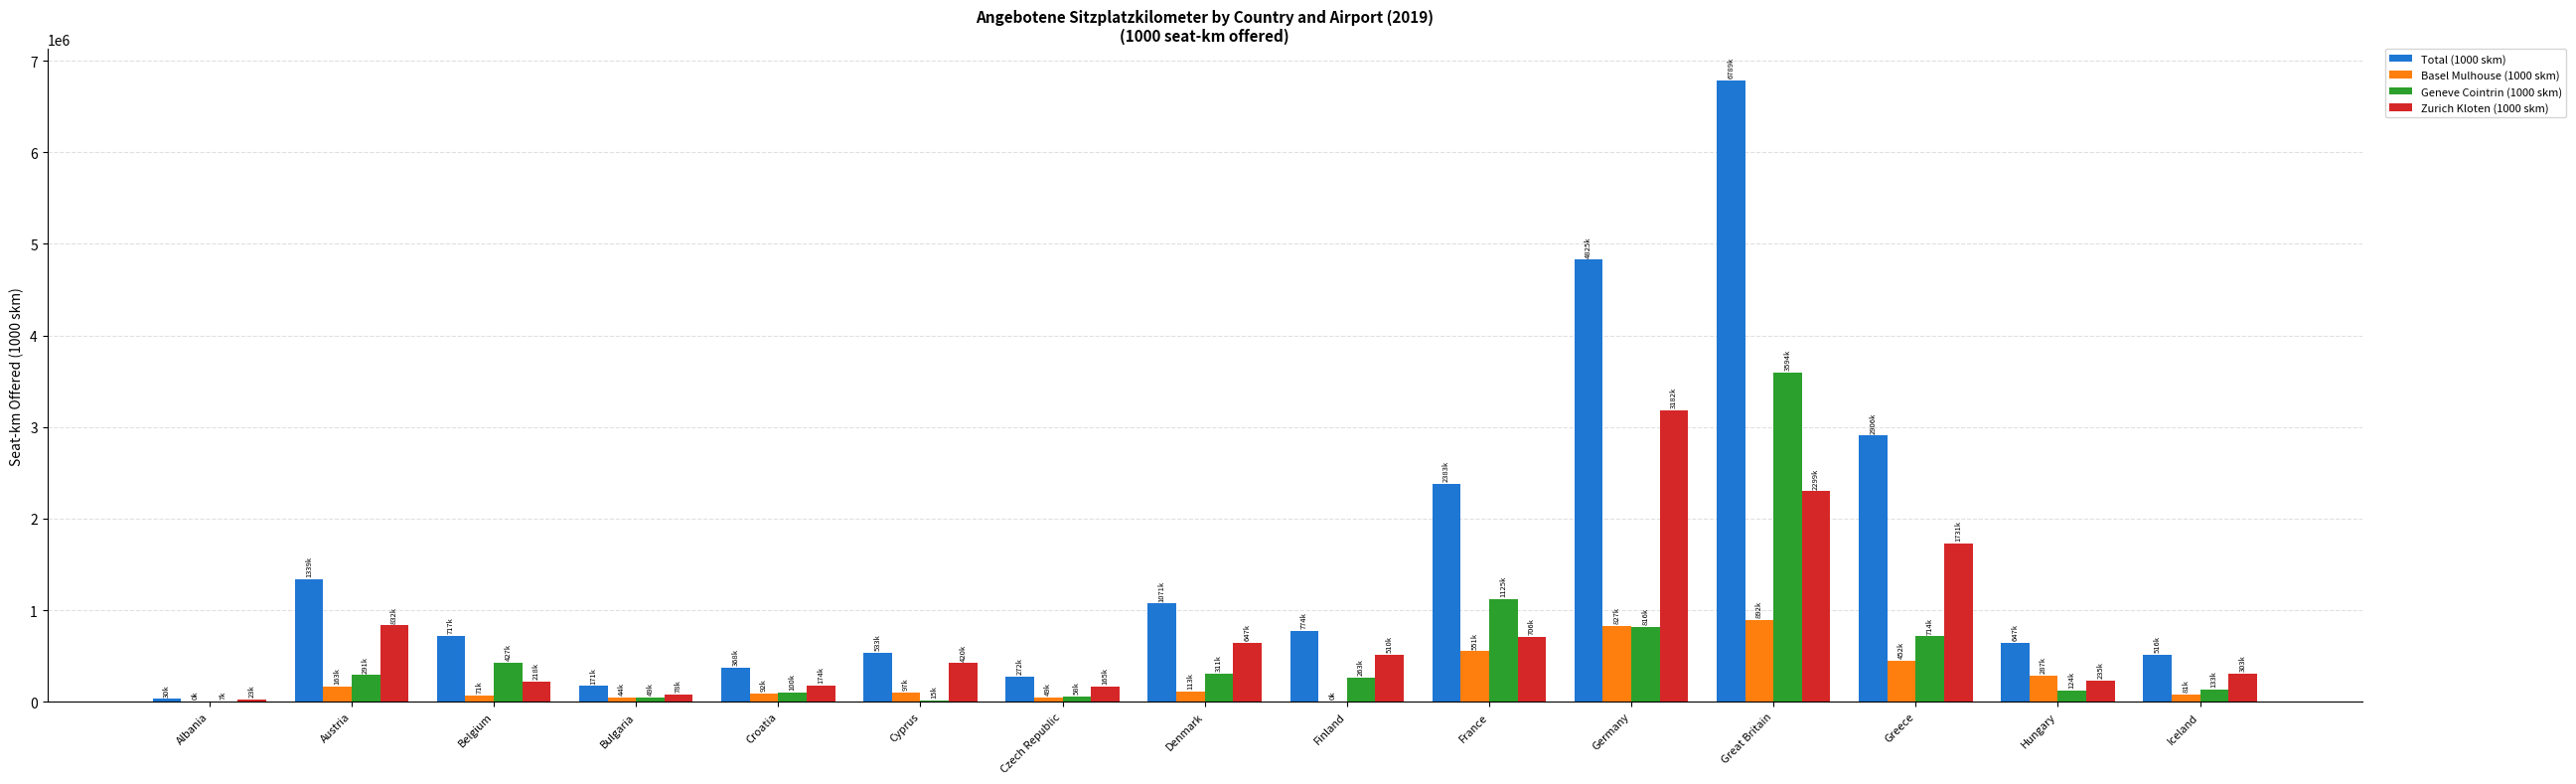

At which category is the sum across all series the highest?

Great Britain